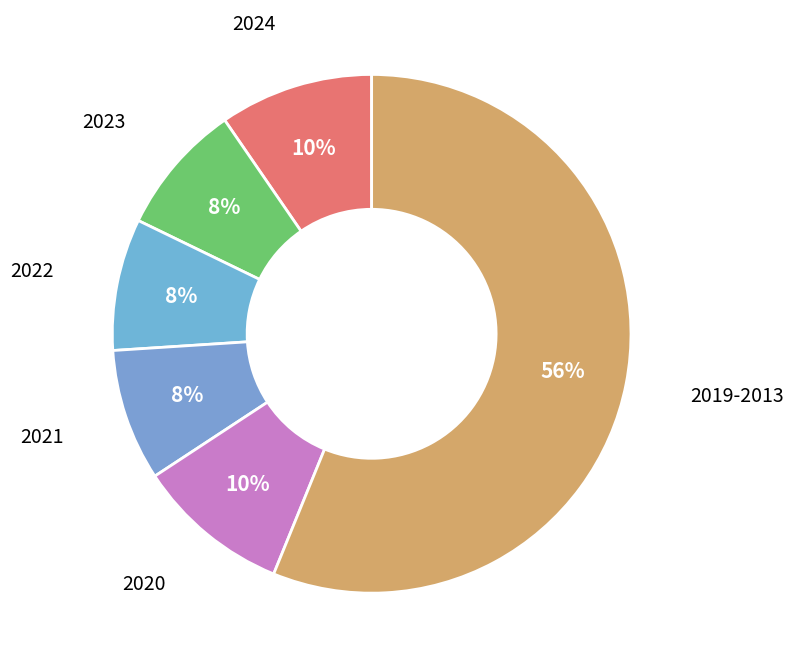

True or false: 2020 accounts for 1% of the total.

False